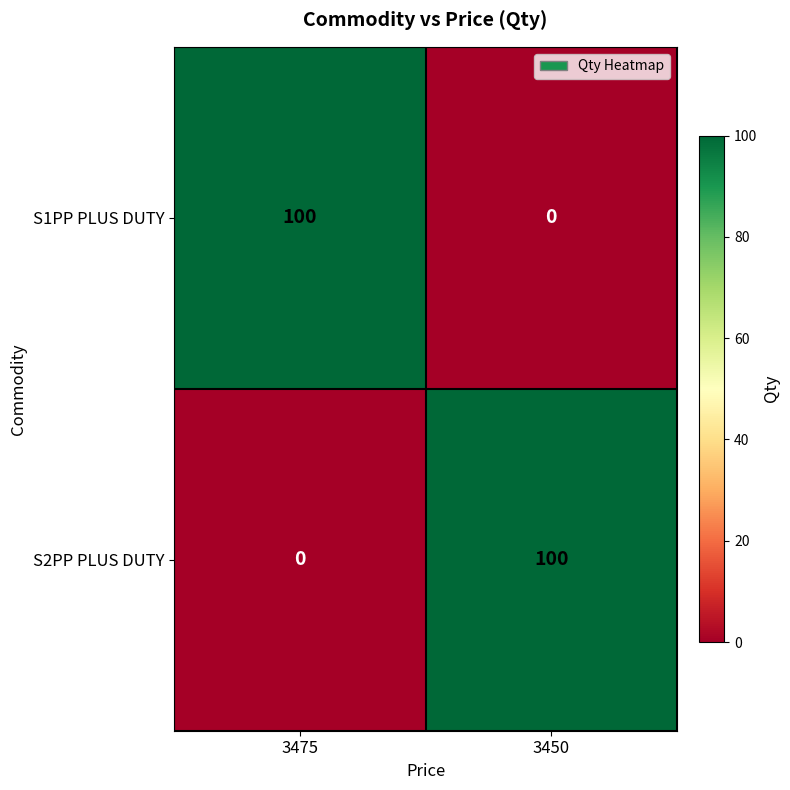

The S2PP PLUS DUTY series shows 160 at 3450. True or false?

False